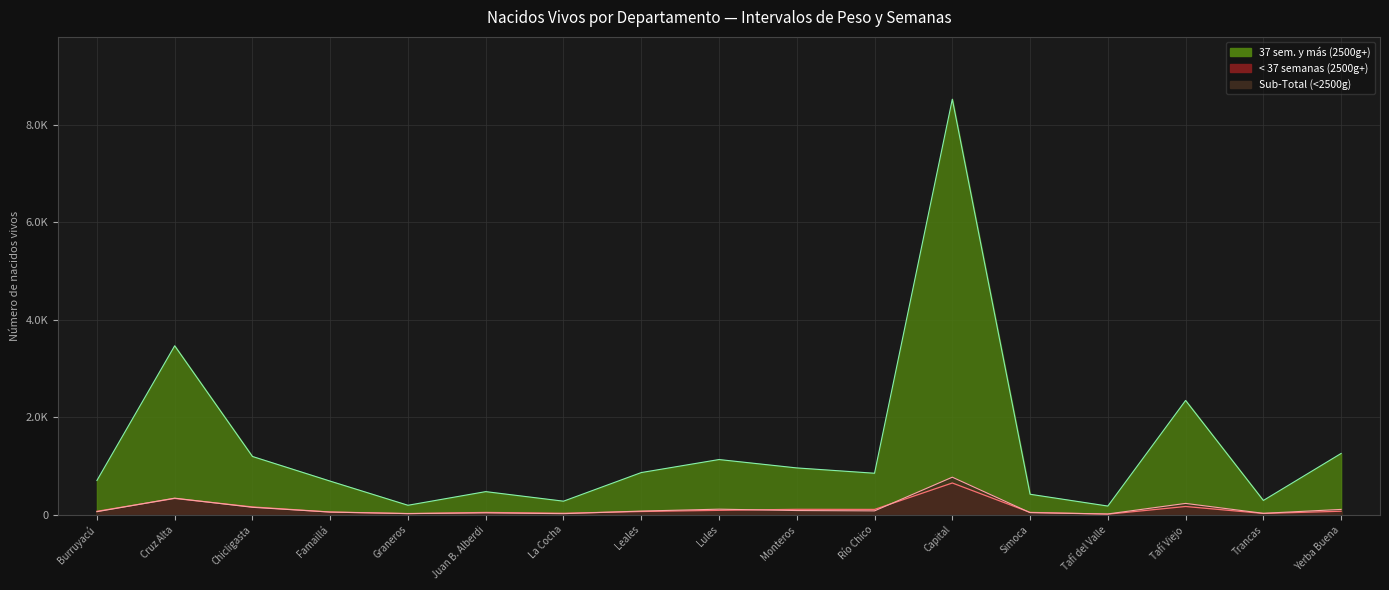

List the series in order of their peak value, lowest first.

< 37 semanas (2500g+), Sub-Total (<2500g), 37 sem. y más (2500g+)